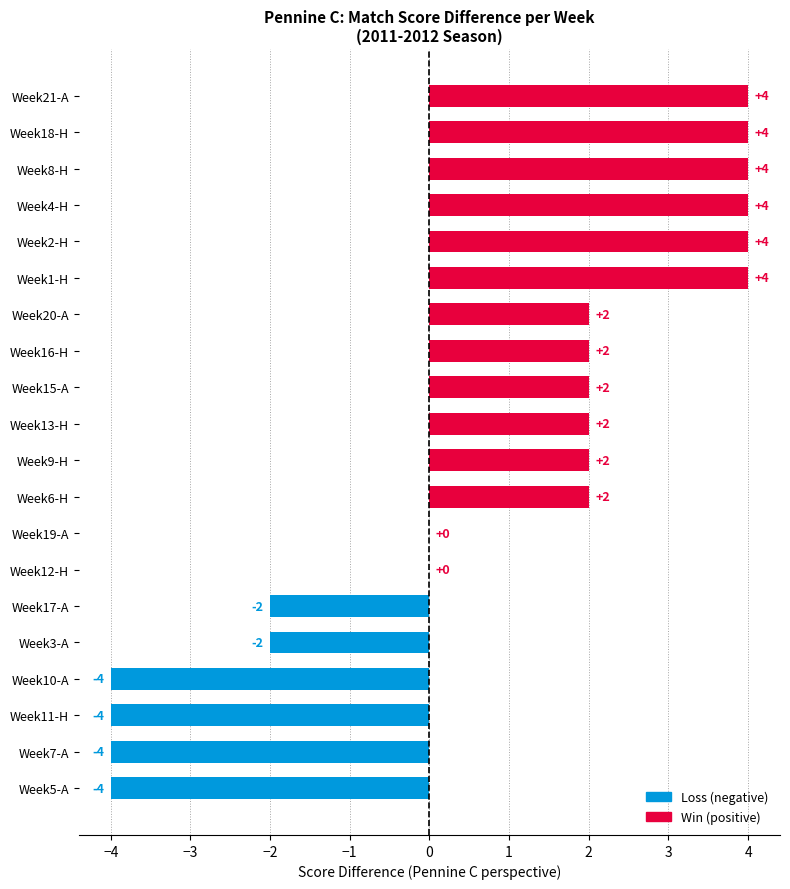

What is the greatest value displayed?

4